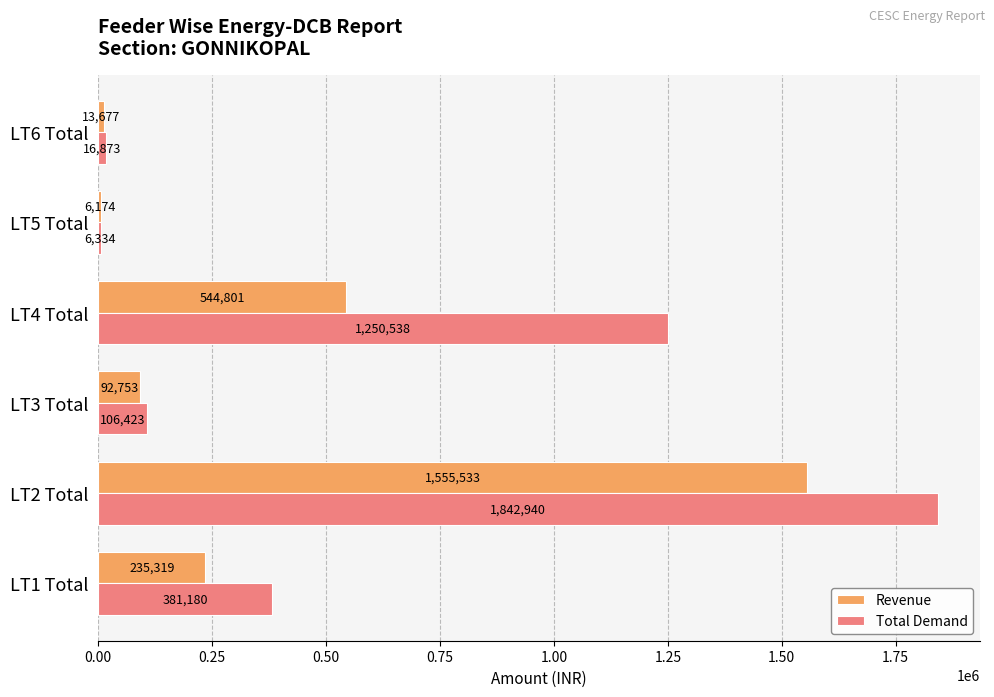

What is the minimum value shown in the chart?

6174.4